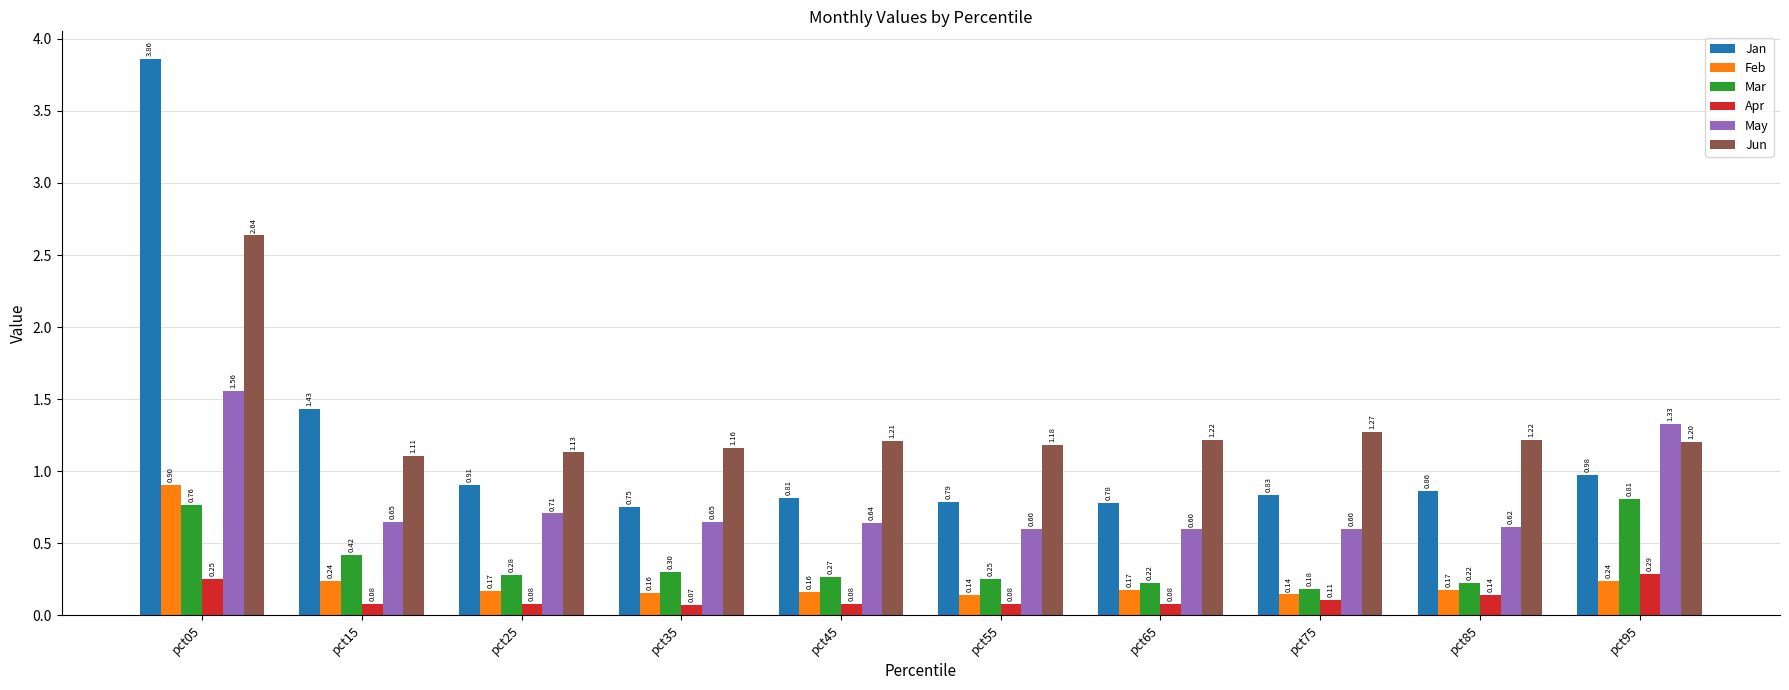

Which category has the lowest value in the Mar series?

pct75